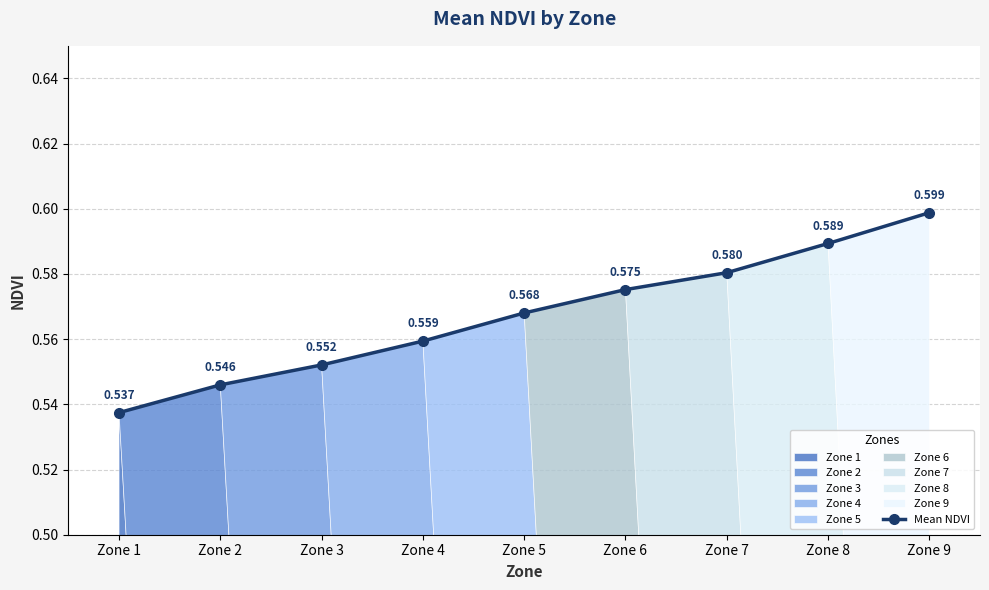

Reading right to left, list all the values displayed in this chart.

Zone 9=0.6	Zone 8=0.6	Zone 7=0.6	Zone 6=0.6	Zone 5=0.6	Zone 4=0.6	Zone 3=0.6	Zone 2=0.5	Zone 1=0.5